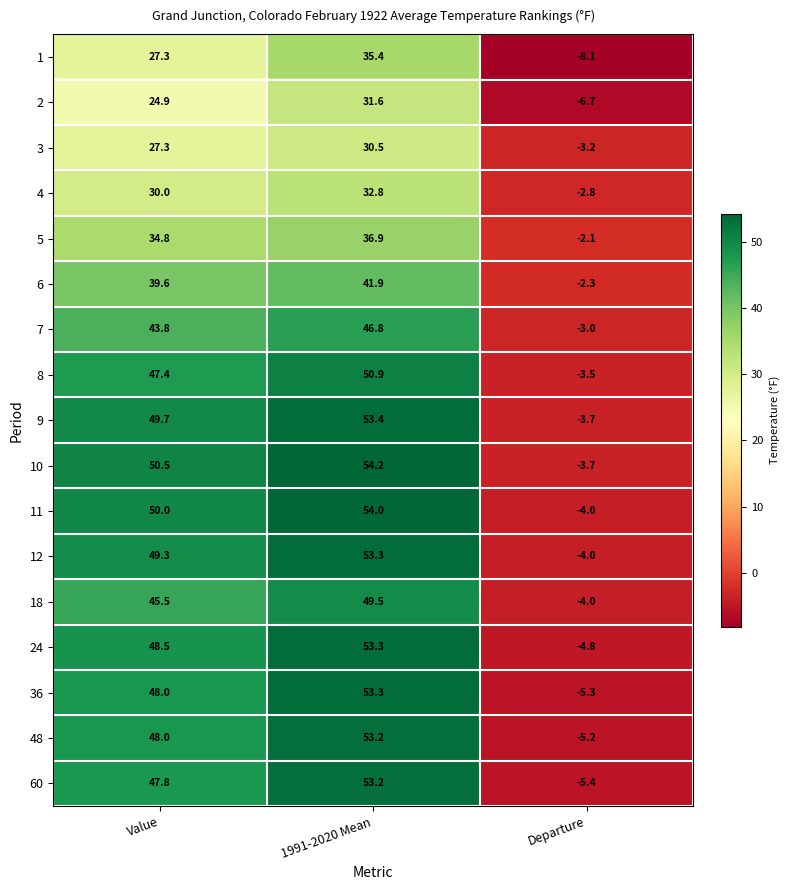

How many negative values does the 60 series have?

1